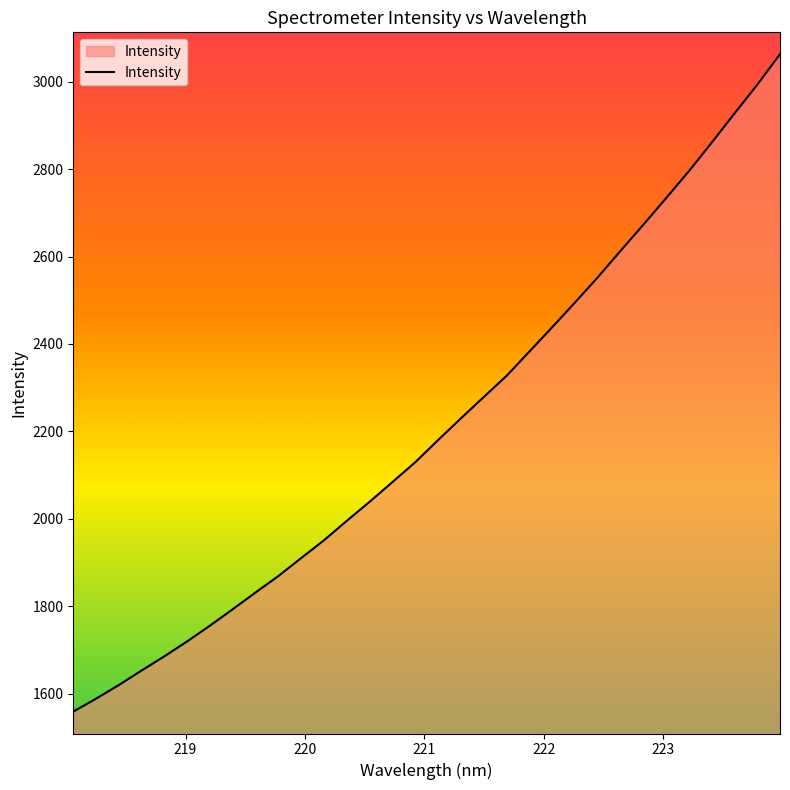

What is the minimum value shown in the chart?

1559.2